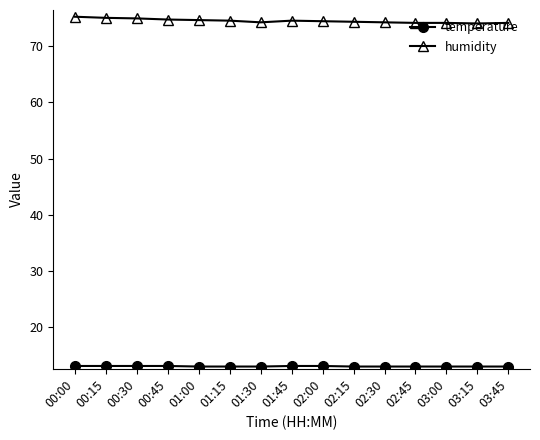

What is the sum of all humidity values?

1118.3